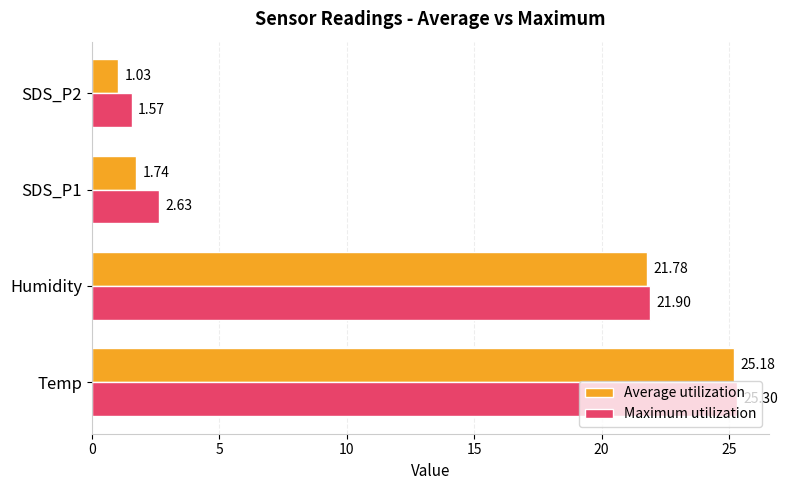

Rank the series at SDS_P2 from highest to lowest value.

Maximum utilization, Average utilization